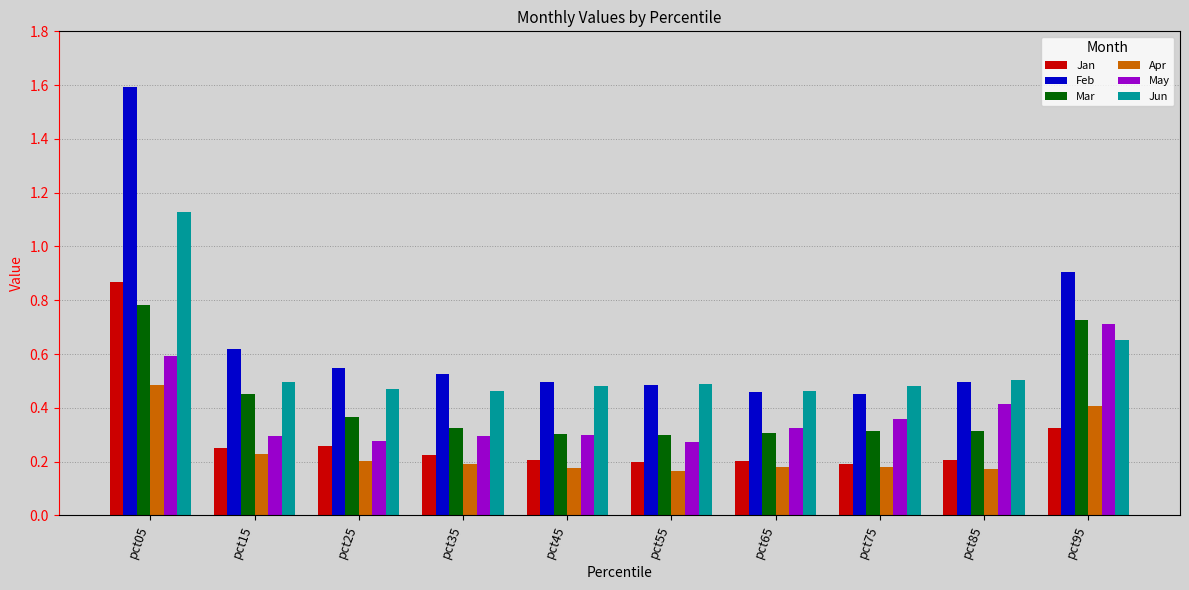

Is the value of May at pct55 greater than the value of Mar at pct55?

No